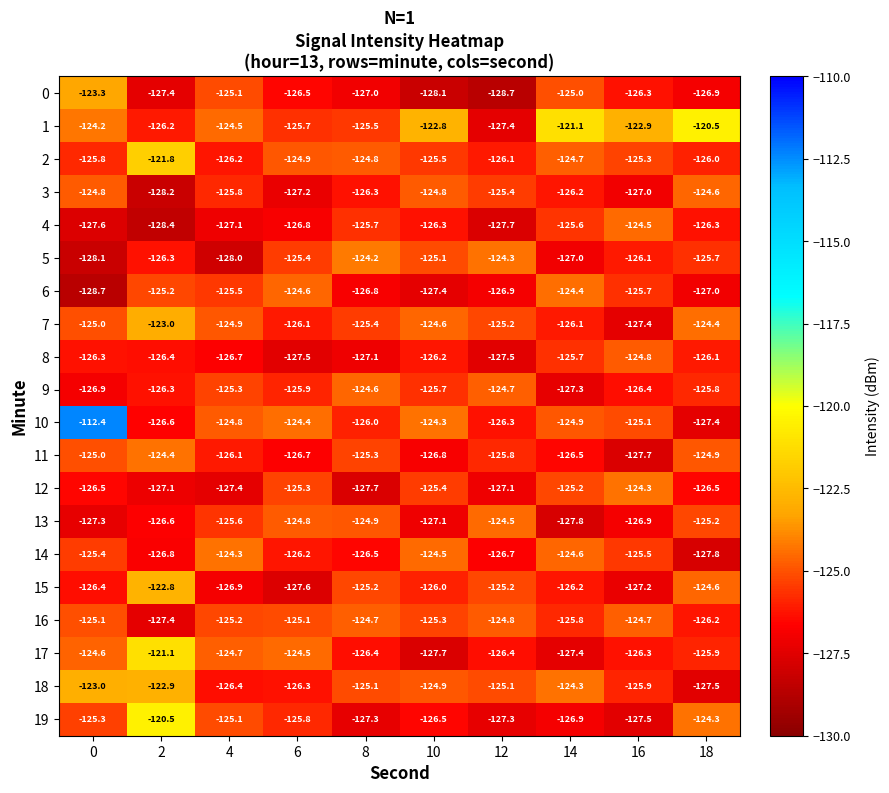

Read the 12 value at 0.

-126.5